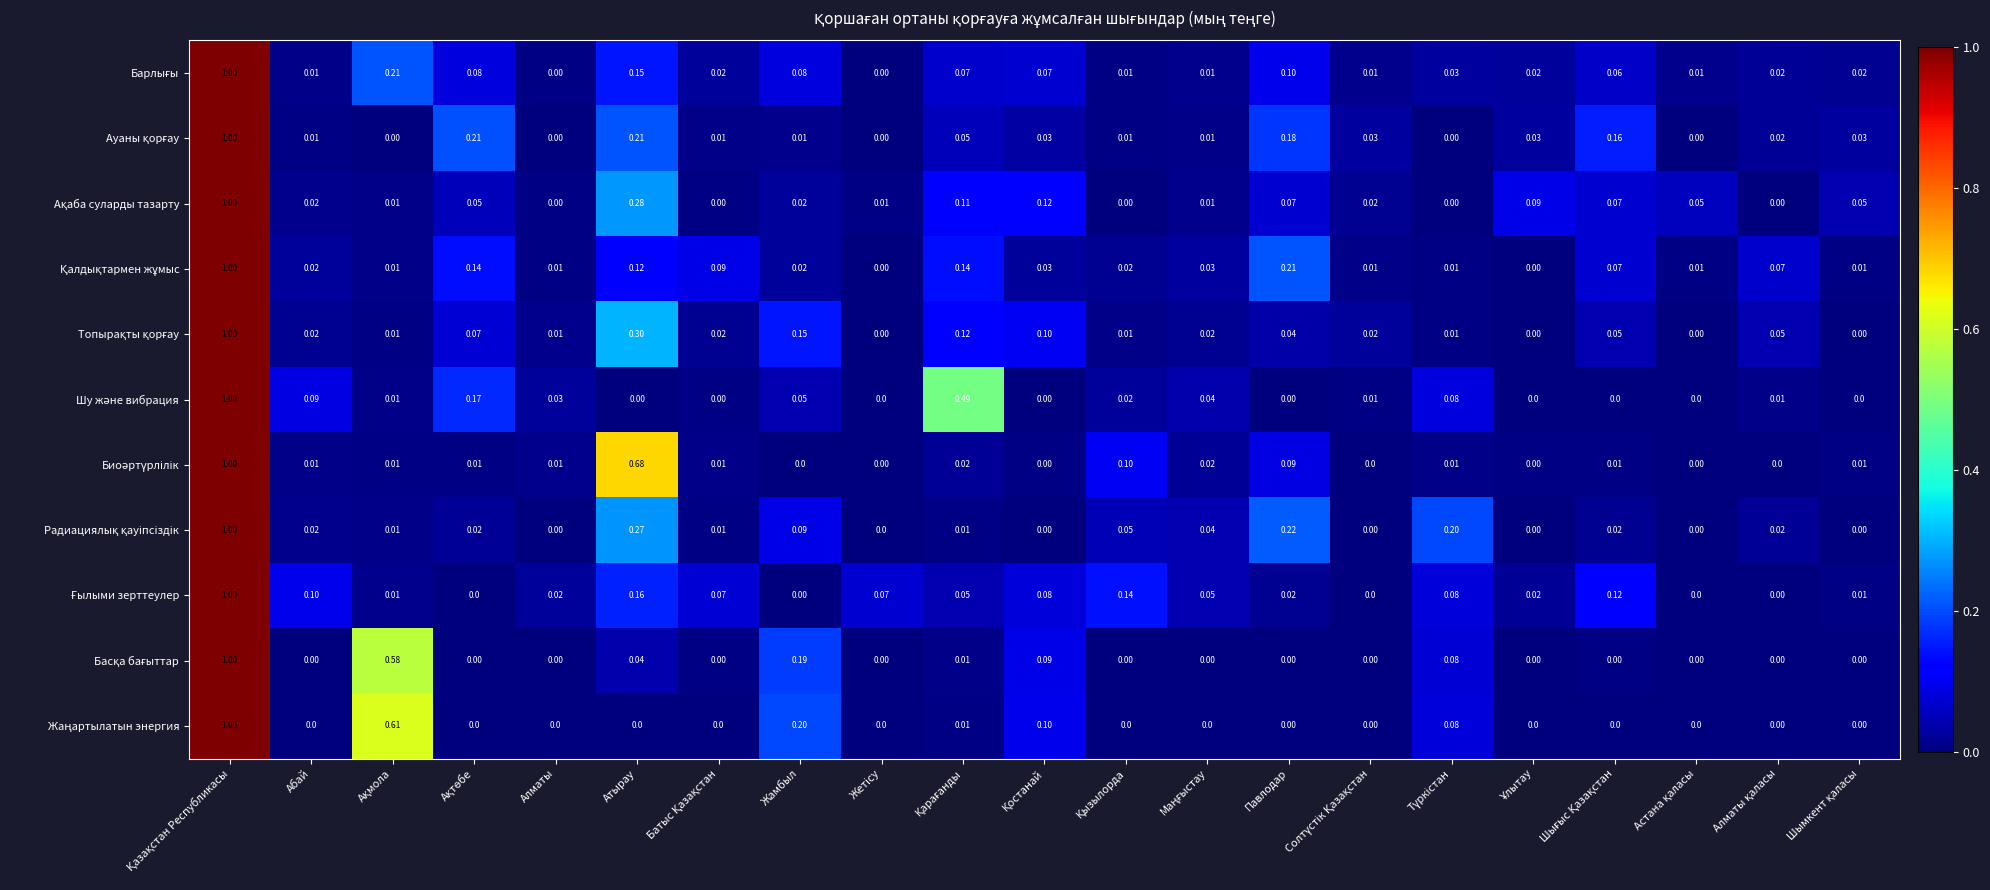

Count the number of data series in this chart.

11